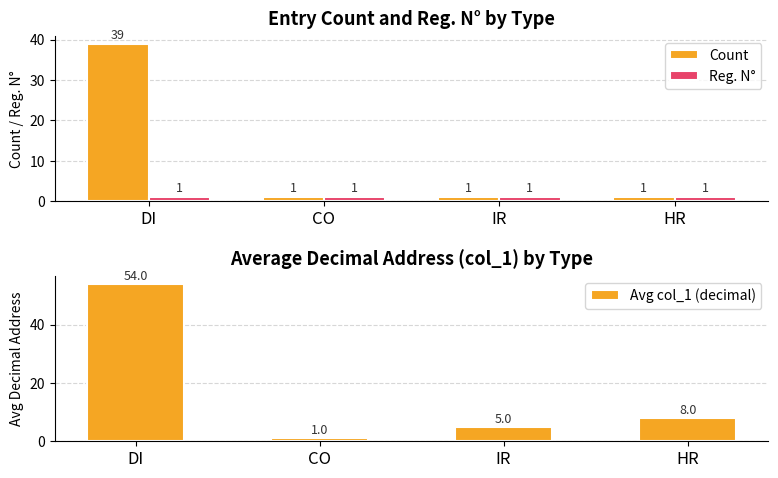

Is the value of Avg col_1 (decimal) at DI greater than the value of Reg. N° at CO?

Yes